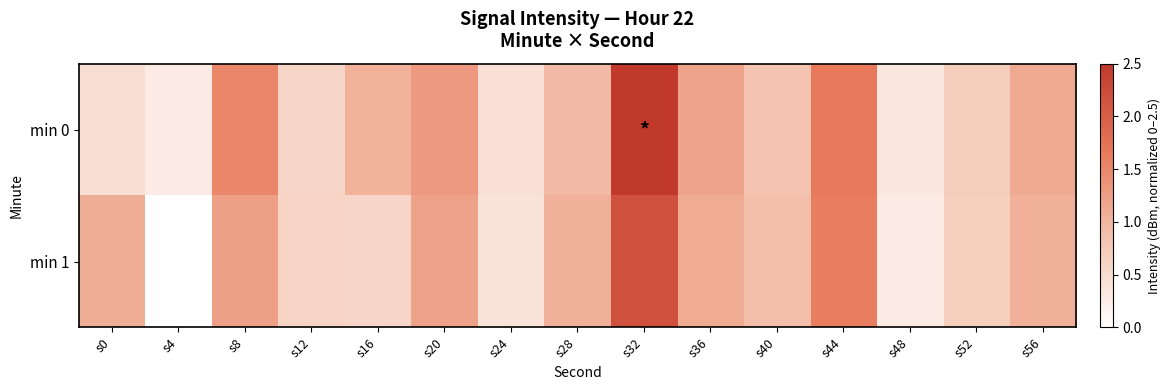

What is the difference between the highest and lowest values at s28?

0.1